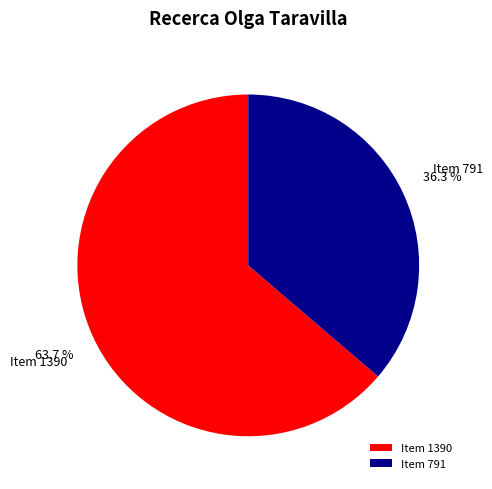

Is there a majority slice in this chart?

Yes